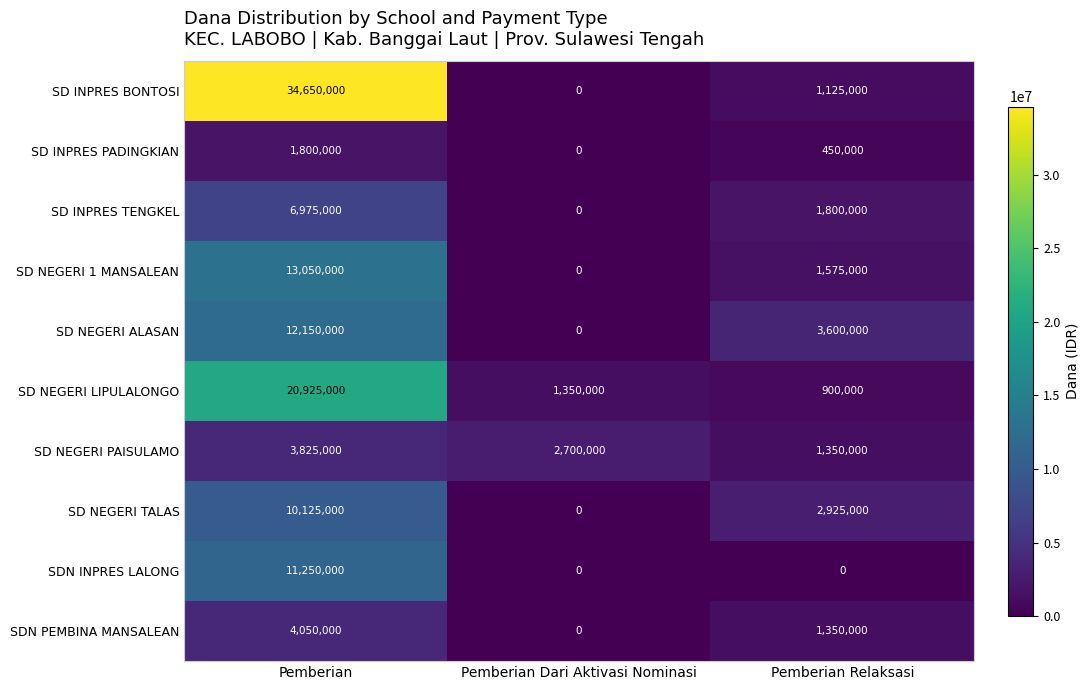

What is the maximum value shown in the chart?

34650000